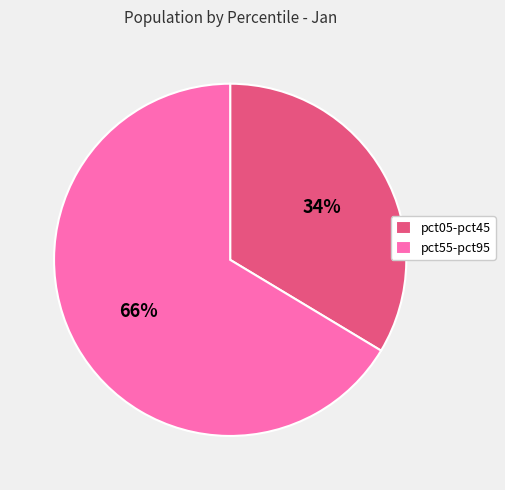

What percentage is the pct55-pct95 slice, to the nearest percent?

66%